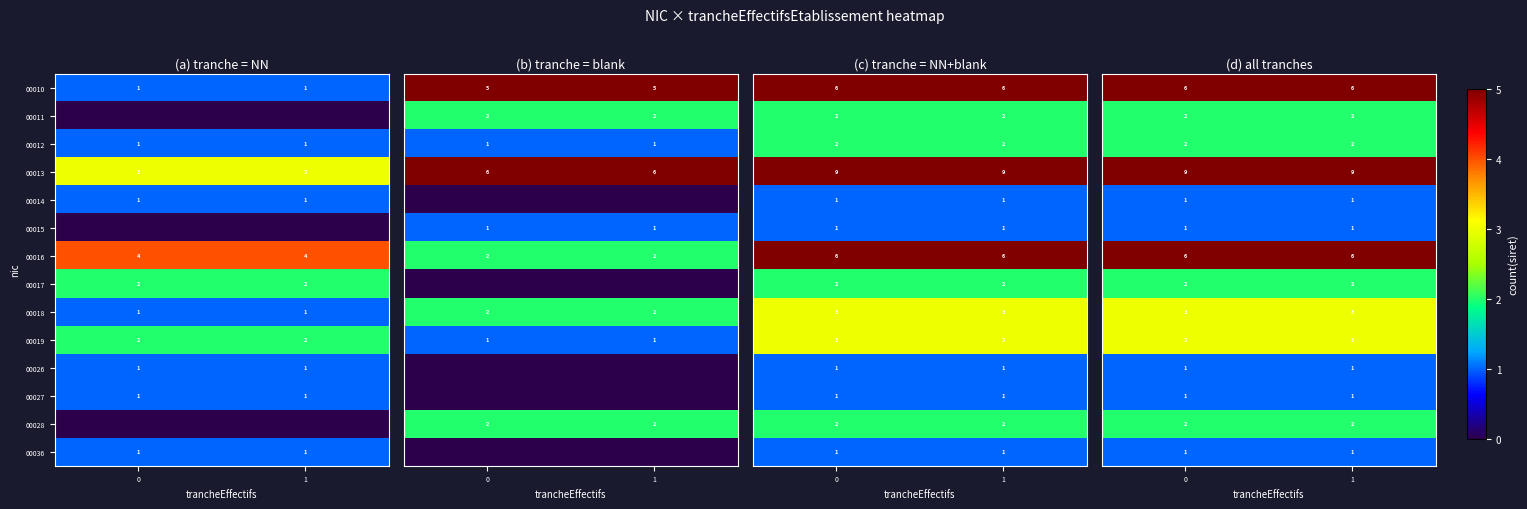

True or false: 00036 has a value of 2 at 0.

False